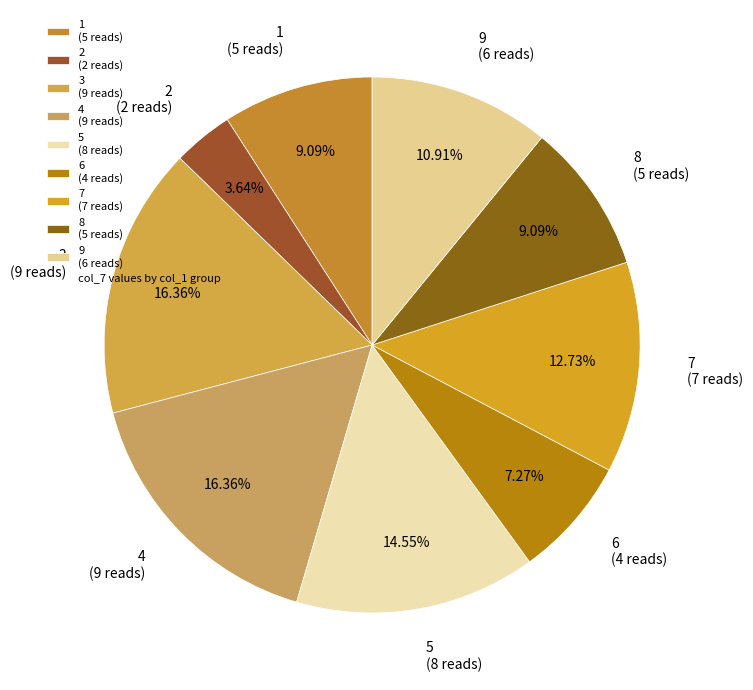

Do 3 and 5 together represent more than half of the pie?

No